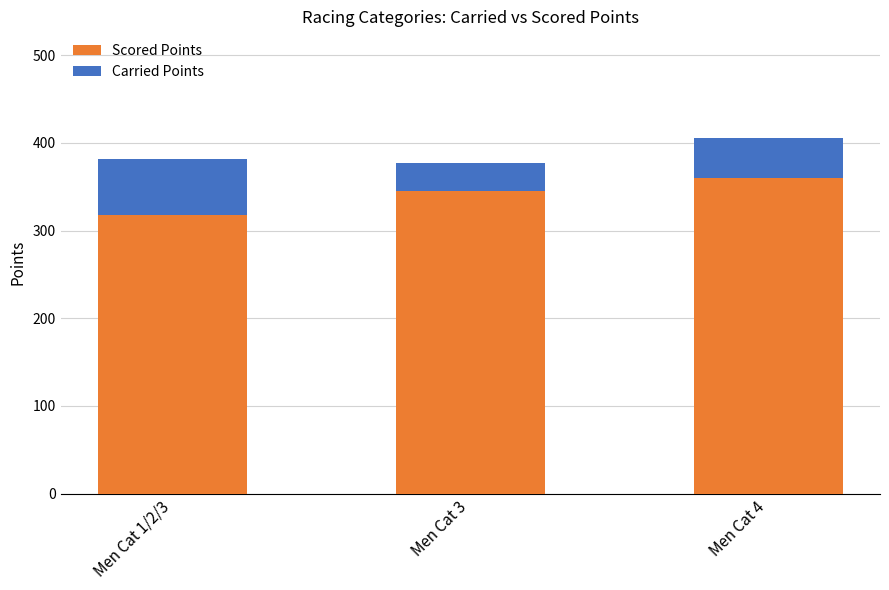

What is the approximate value of Scored Points at Men Cat 1/2/3?

318.3